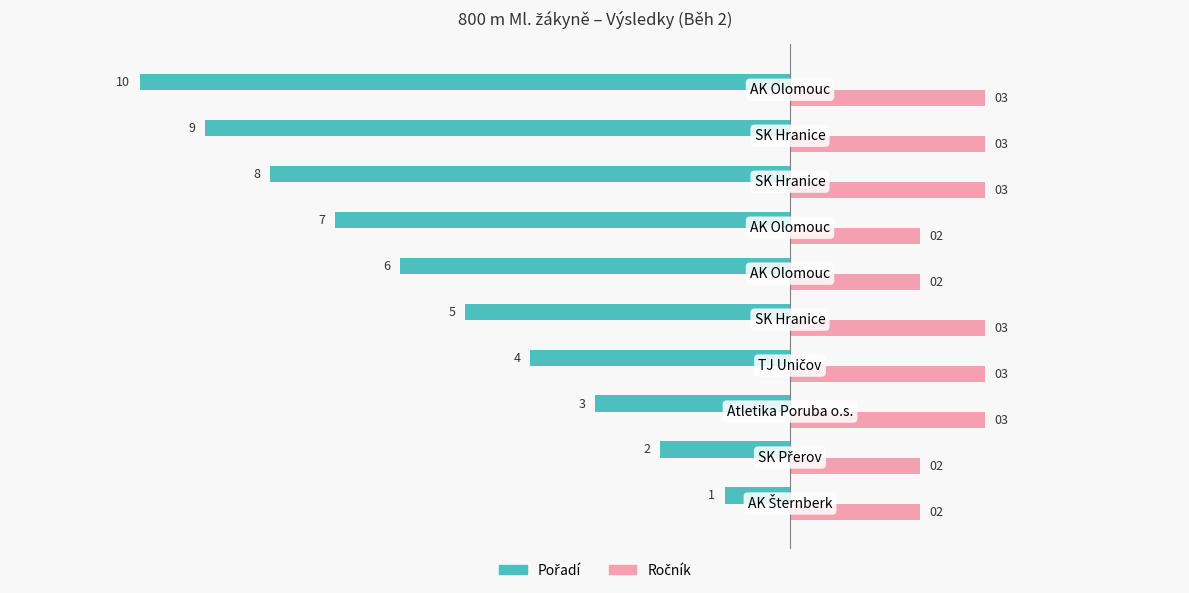

What is the greatest value displayed?

3